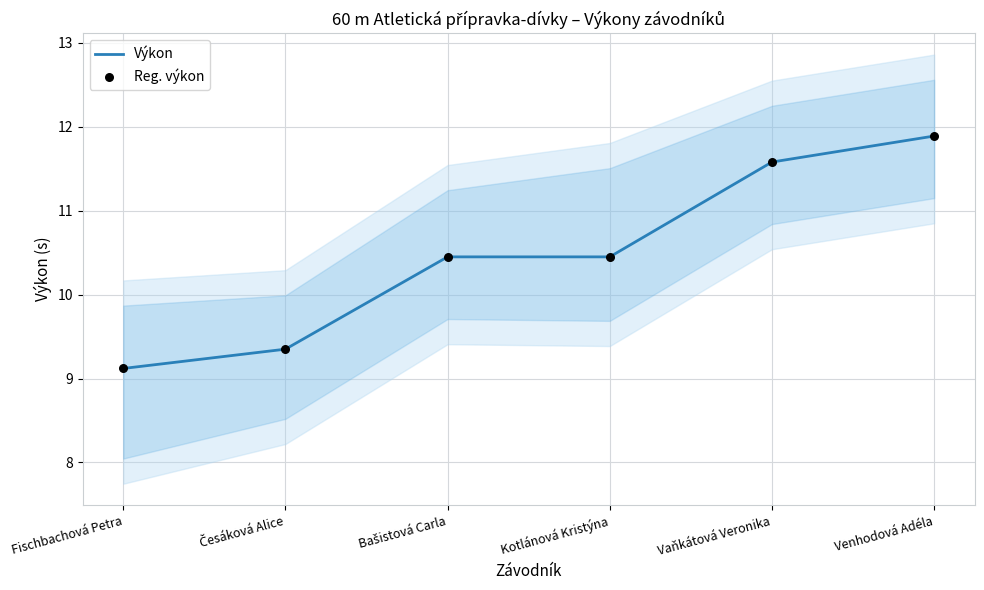

Which series has the widest spread of Y values?

Výkon